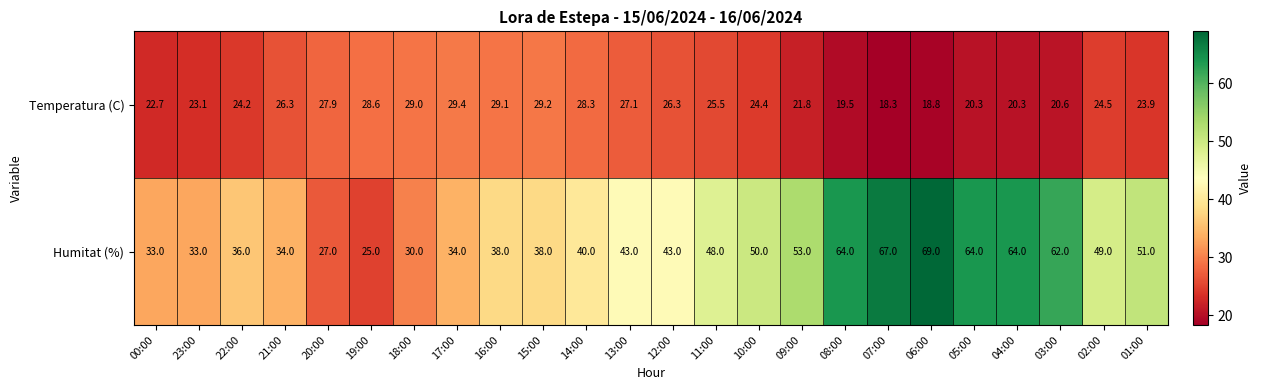

What is the difference between the second highest and minimum values in the Temperatura (C) series?

10.9